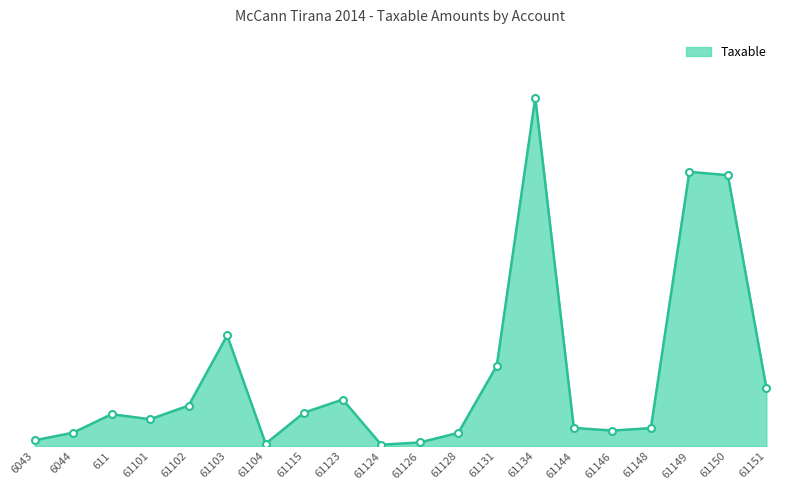

Reading left to right, list all the values displayed in this chart.

6043=250227.1	6044=575296.9	611=1366068.5	61101=1149043.7	61102=1735151.5	61103=4731146.9	61104=105900.0	61115=1433753.2	61123=1991862.2	61124=61813.2	61126=157990.0	61128=567460.5	61131=3437988.5	61134=14887859.8	61144=779642.1	61146=666085.5	61148=769080.9	61149=11717876.6	61150=11574631.1	61151=2482098.3